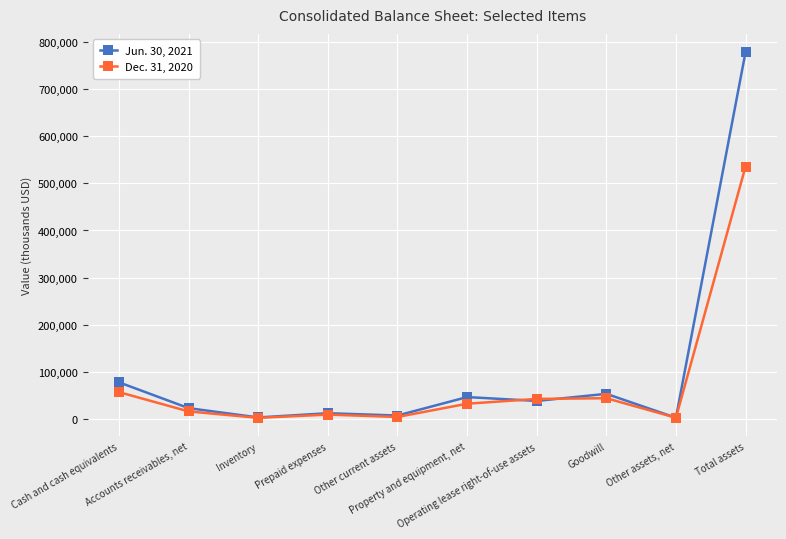

How many categories are shown in the chart?

10